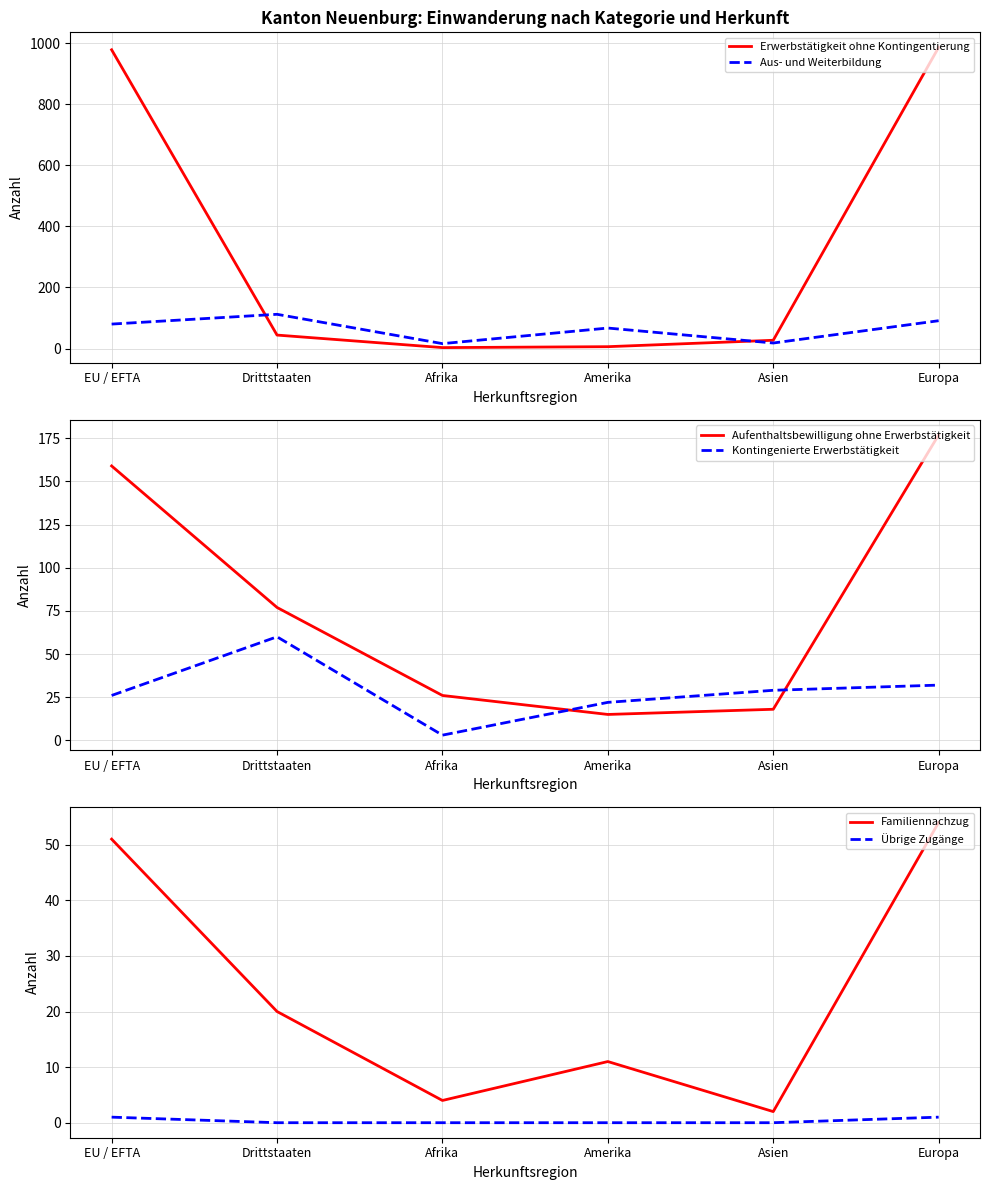

How many interior local valleys does the Familiennachzug series have?

2